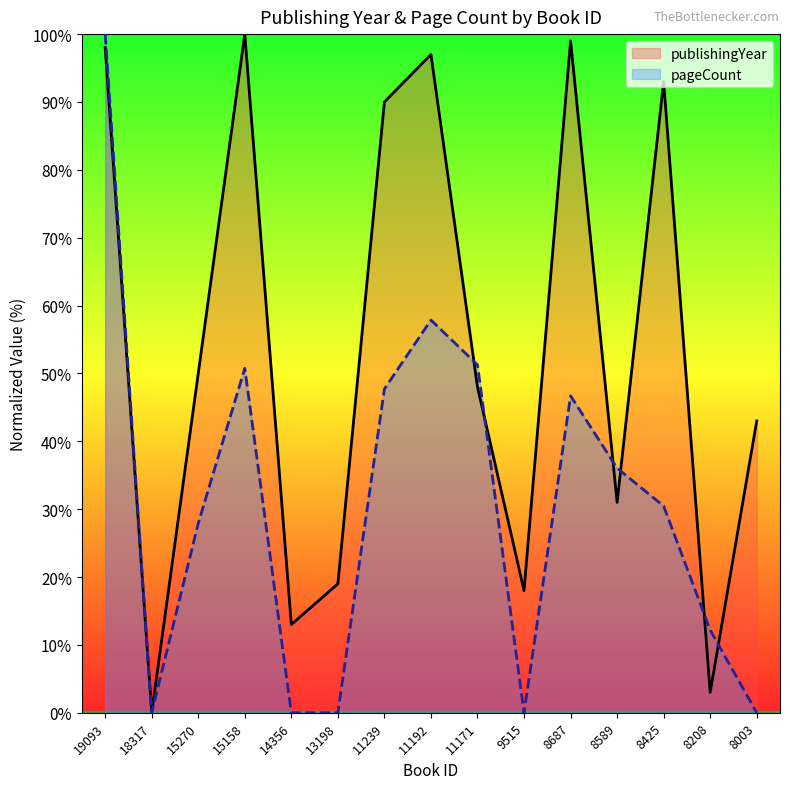

At which category is the sum across all series the highest?

19093